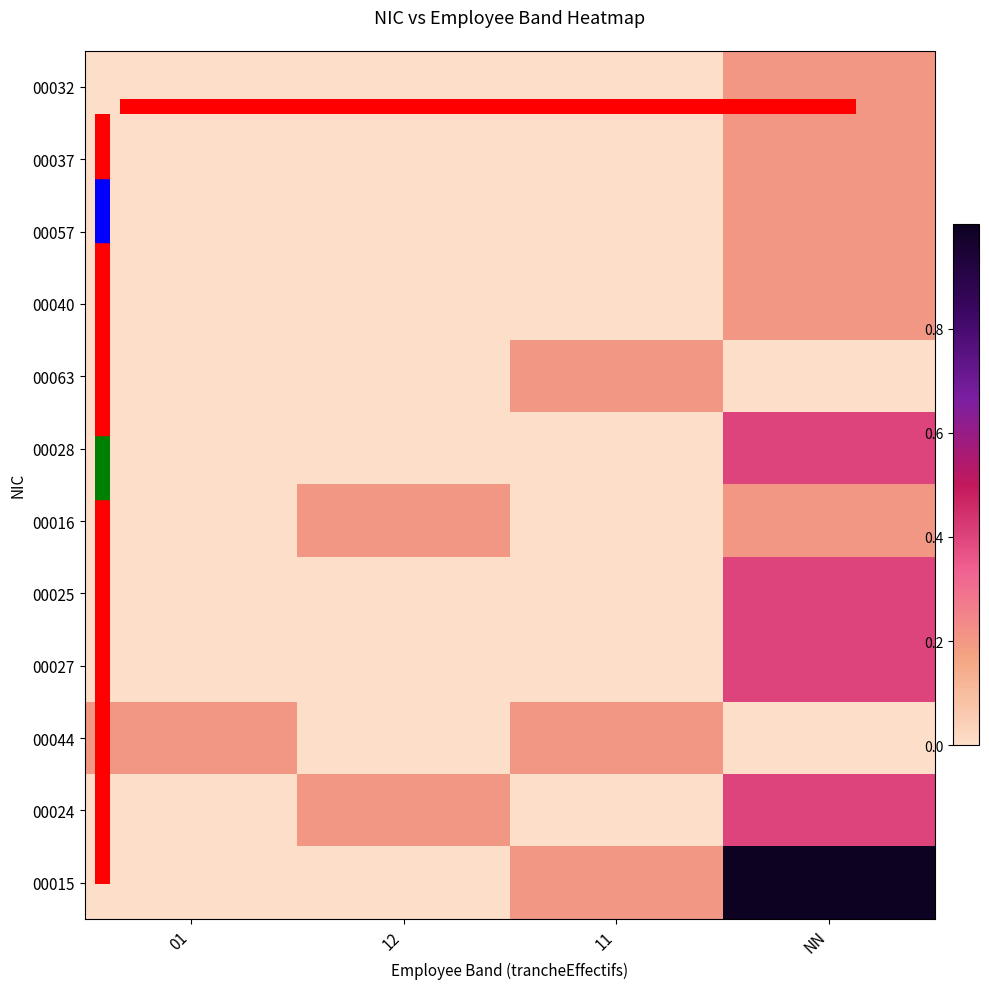

What is the maximum value shown in the chart?

1.0